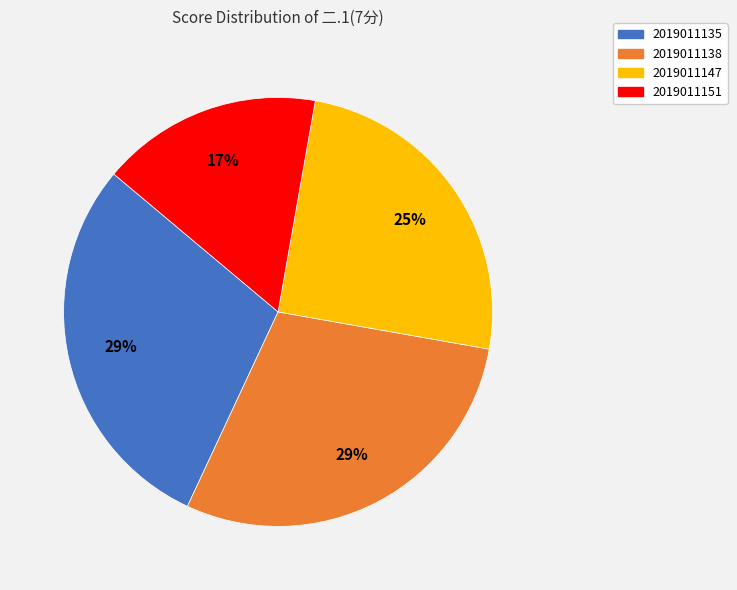

Do 2019011147 and 2019011151 together represent more than half of the pie?

No